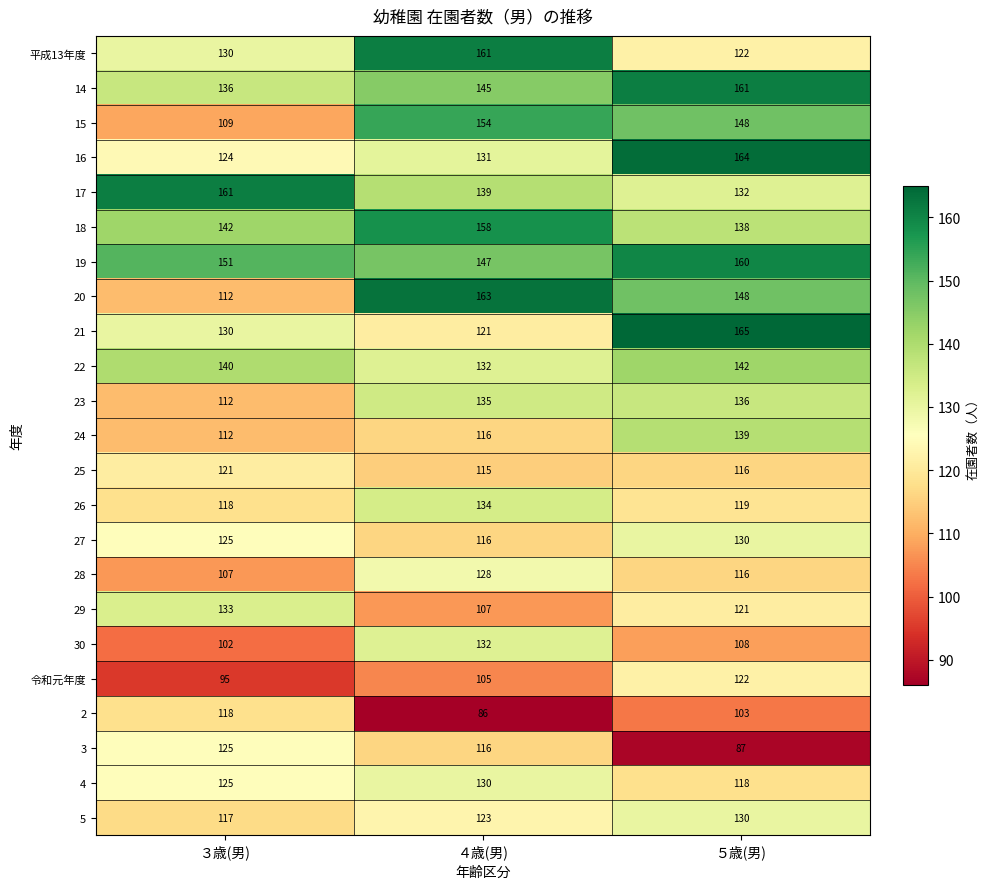

List the labels in order of 令和元年度 value, smallest first.

３歳(男), ４歳(男), ５歳(男)